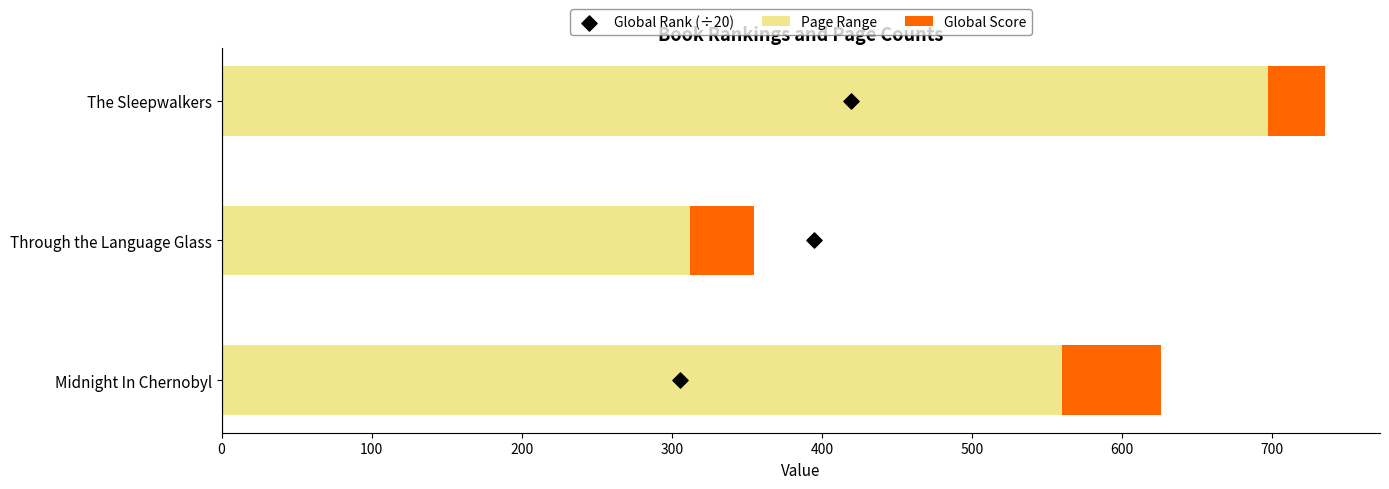

Which series reaches the minimum Y coordinate?

Global Rank (÷20)